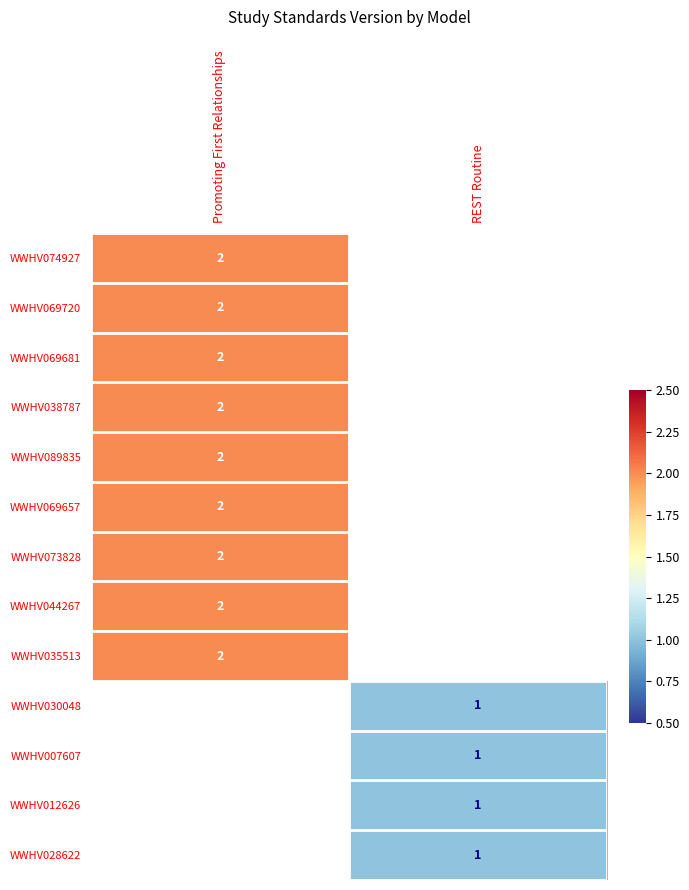

The WWHV030048 series shows 1.6 at REST Routine. True or false?

False